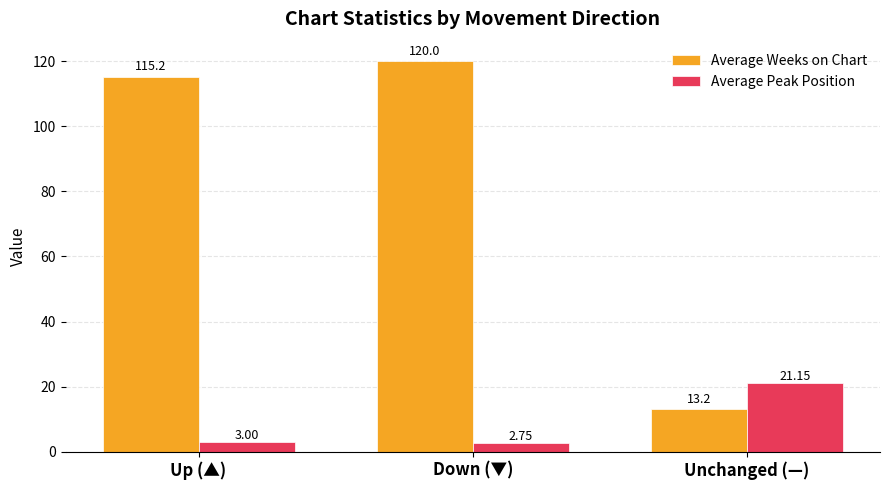

At Up (▲), list the series in order from largest to smallest.

Average Weeks on Chart, Average Peak Position